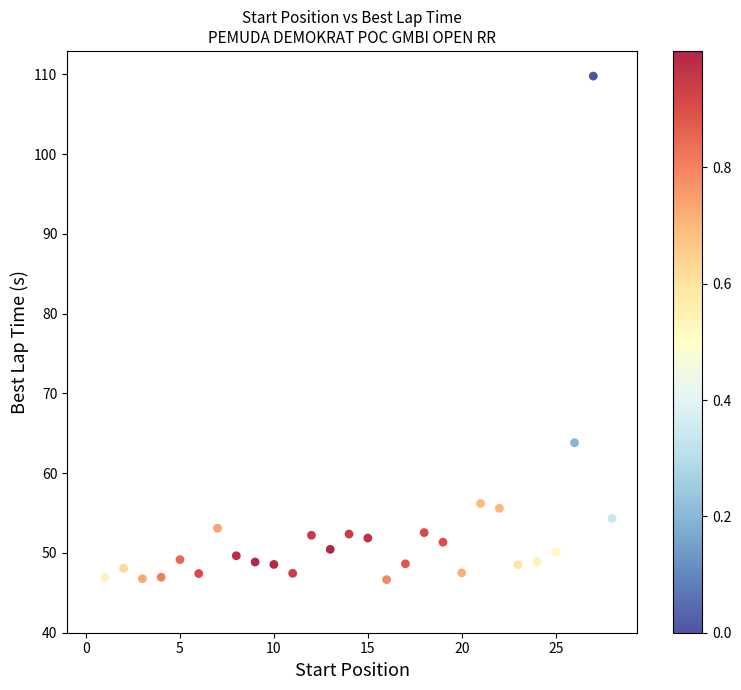

What is the range of X values (max minus min)?

27.0